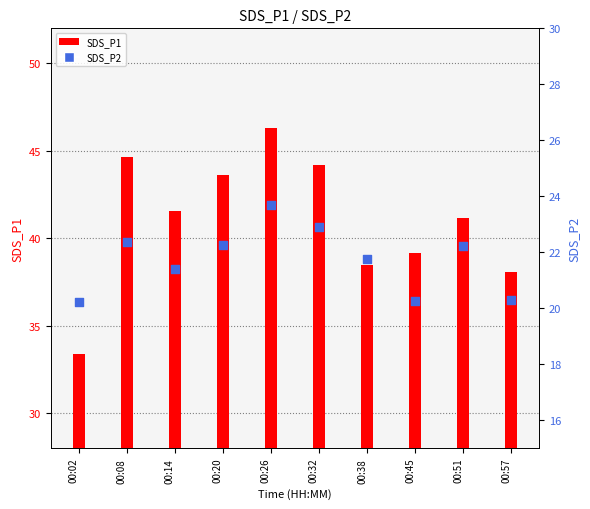

Which series has the largest Y range (max minus min)?

SDS_P1